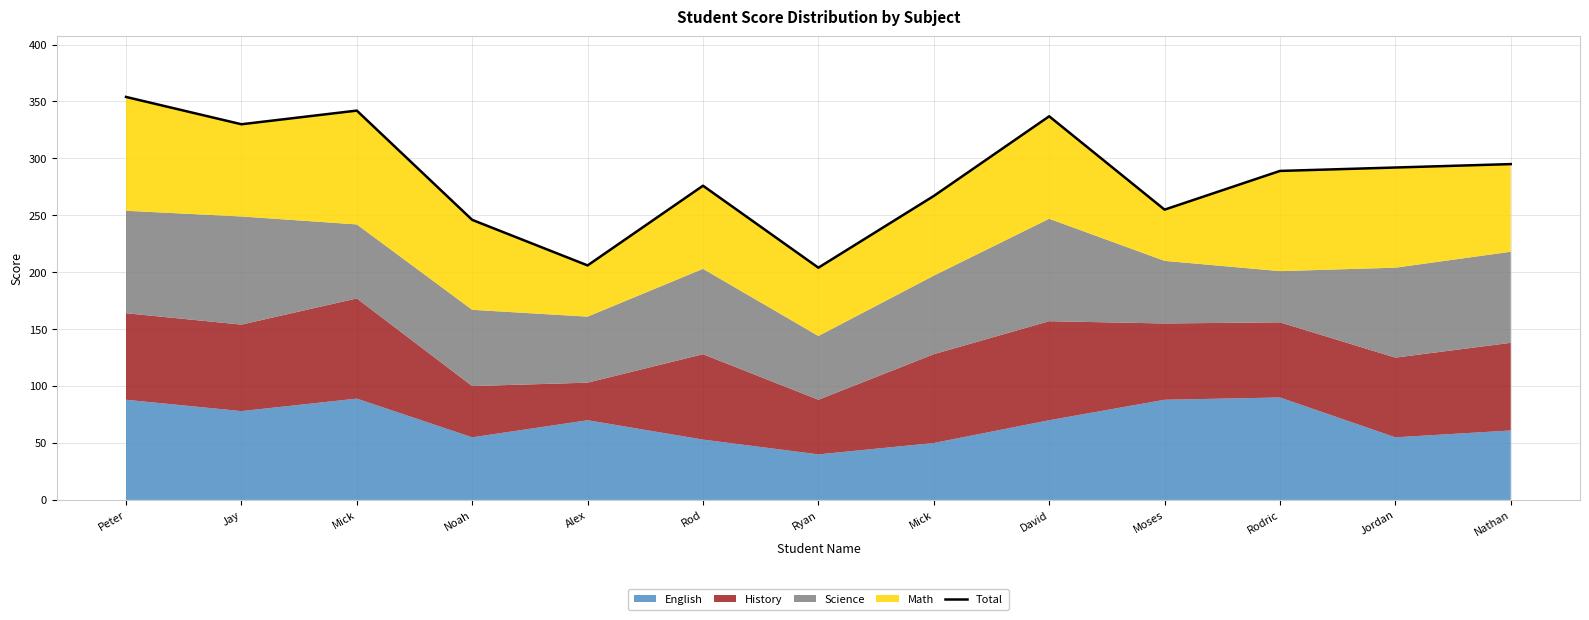

What is the change in value from Rod to Jordan?

+16